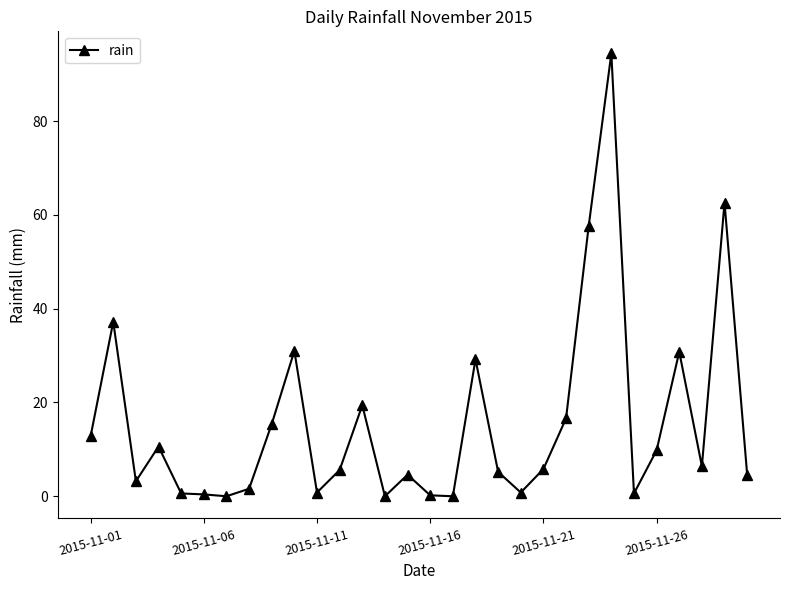

What is the difference between the maximum and minimum values?

94.4